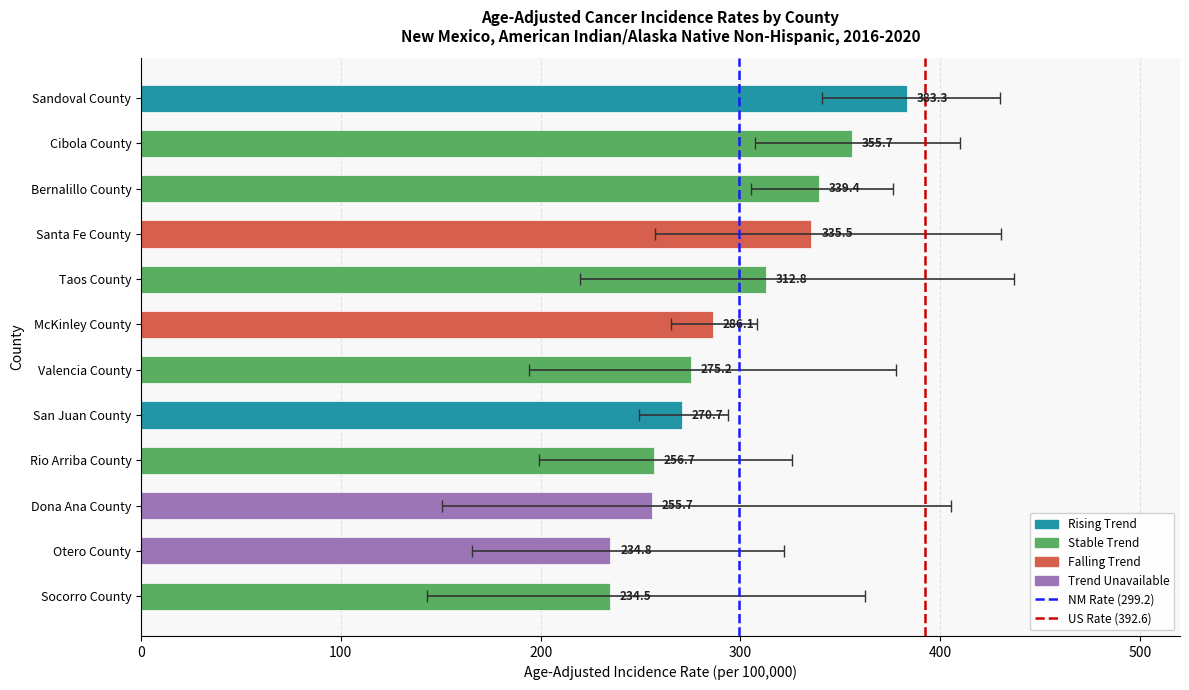

What is the maximum value for Age_Adjusted_Rate?

383.3